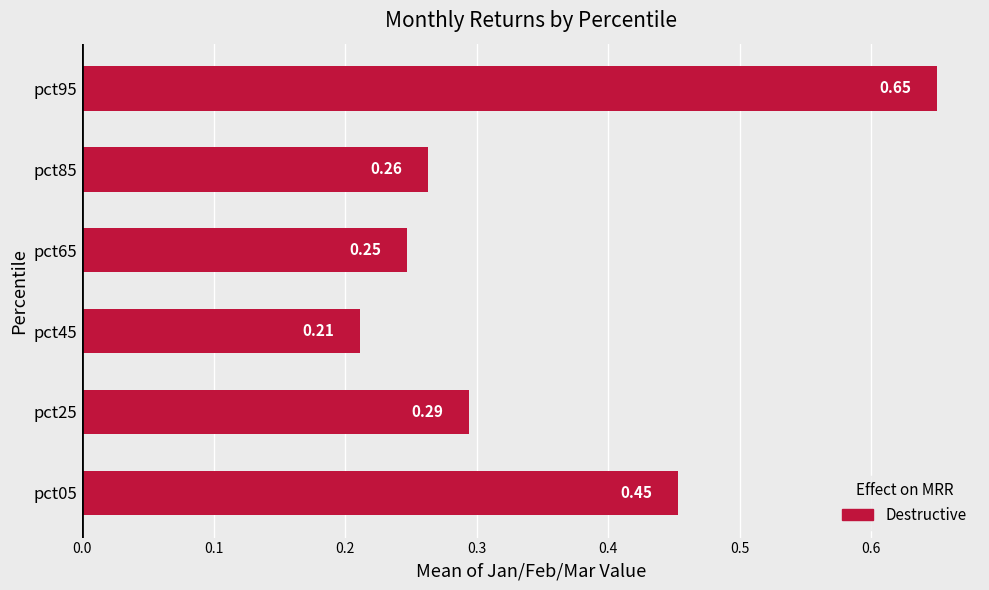

What is the average value?

0.4